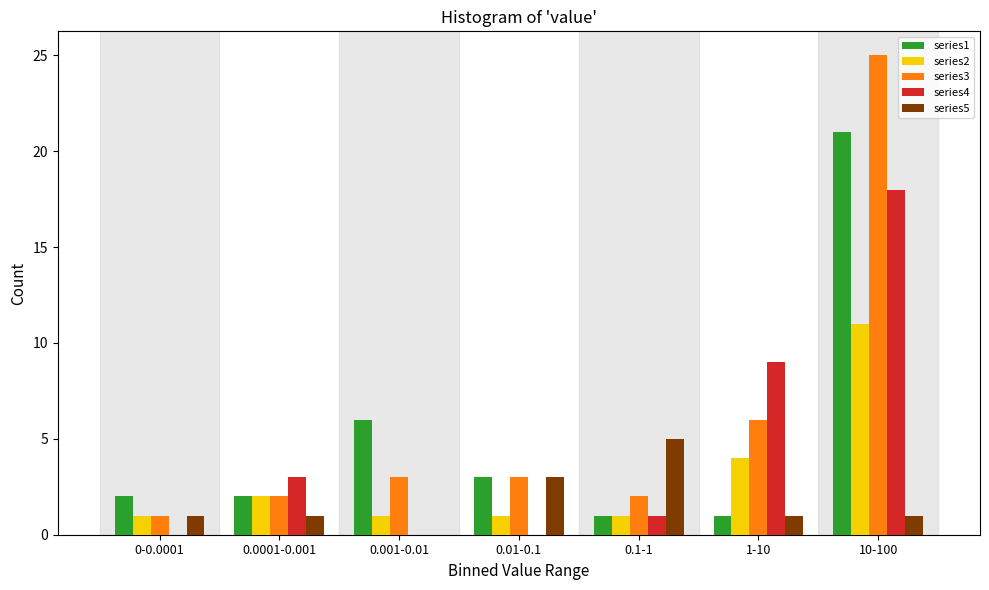

Between 0-0.0001 and 0.1-1, which series saw the biggest shift?

series5